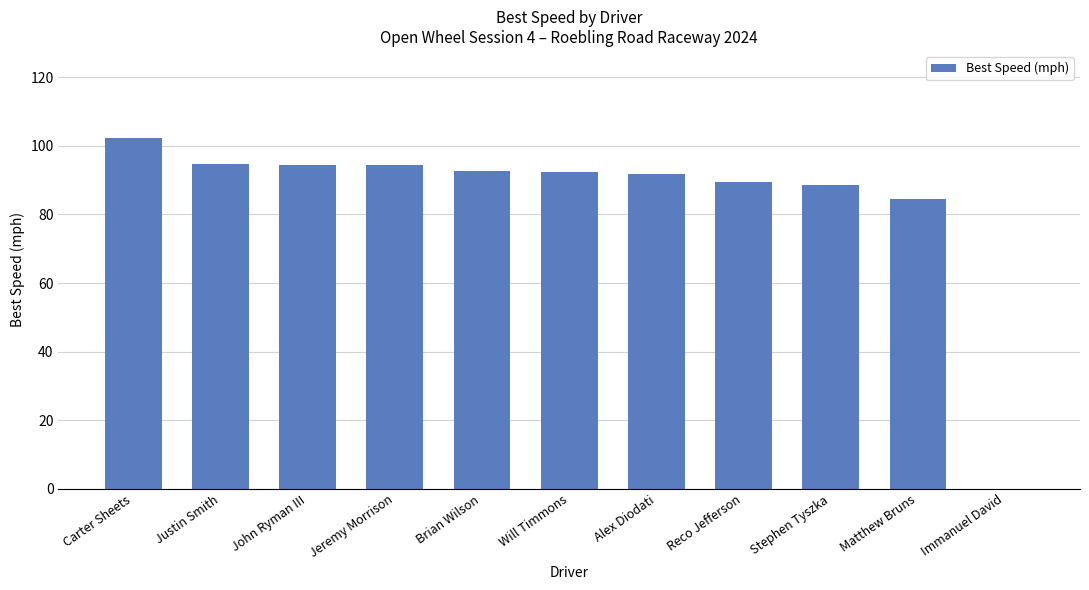

At which category does the chart reach its peak across all series?

Carter Sheets